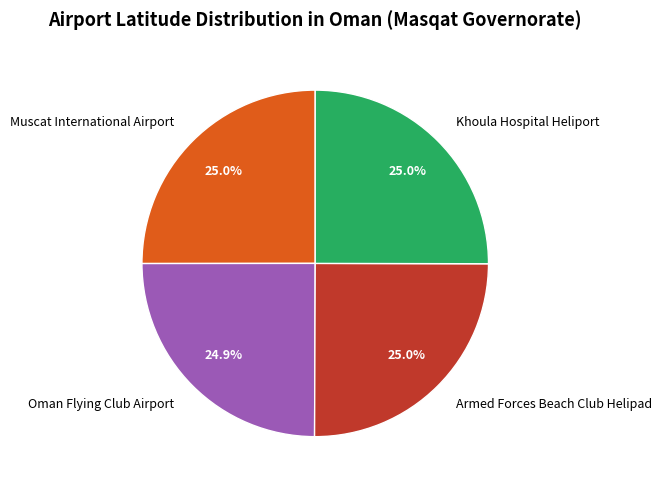

Count the number of slices in the pie.

4